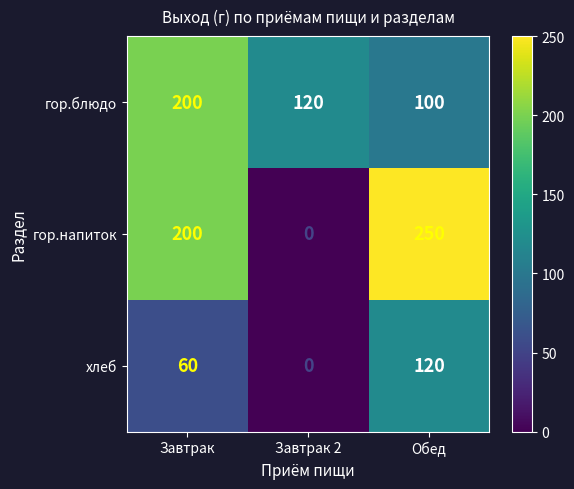

What is the difference between the maximum and minimum values in the гор.блюдо series?

100